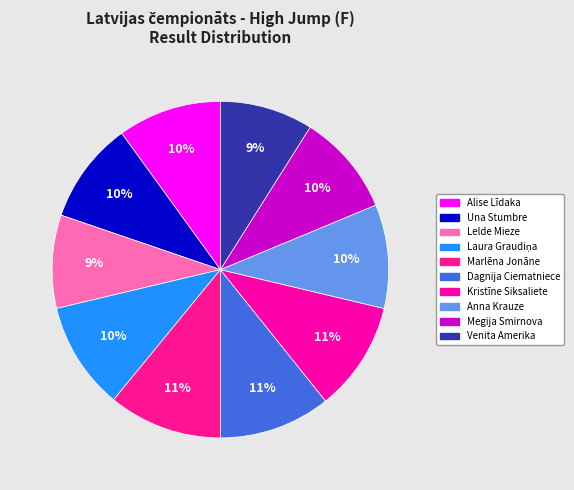

To the nearest percent, what is the average slice percentage?

10%